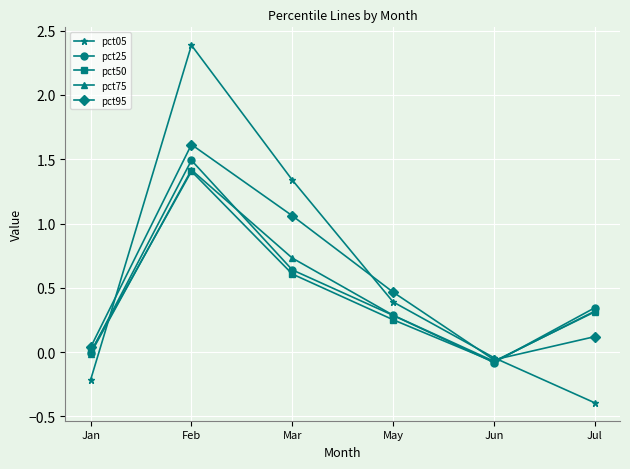

What is the greatest value displayed?

2.4